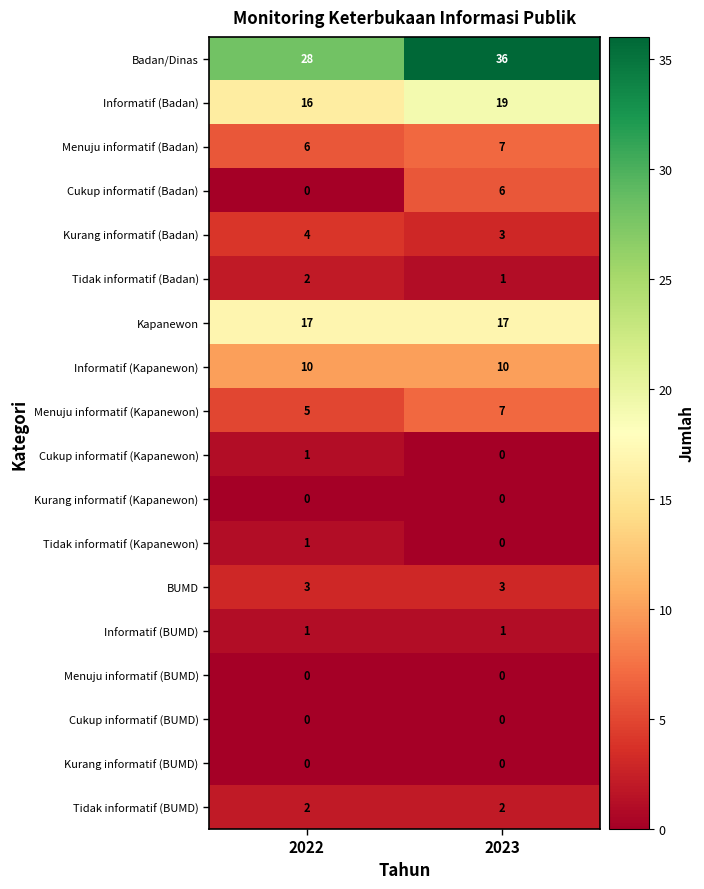

What value does the Informatif (Kapanewon) series have at 2023?

10